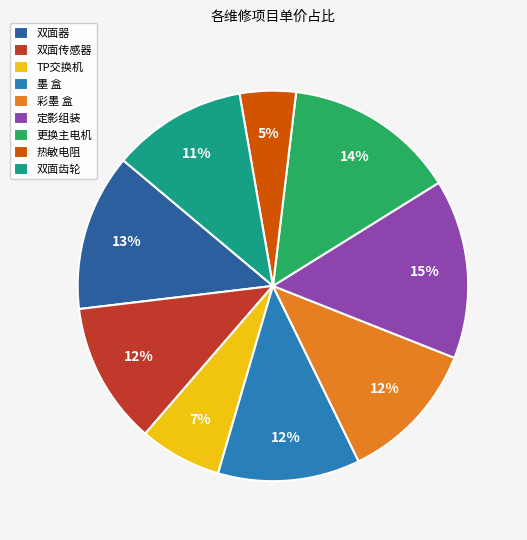

Do TP交换机 and 更换主电机 together represent more than half of the pie?

No